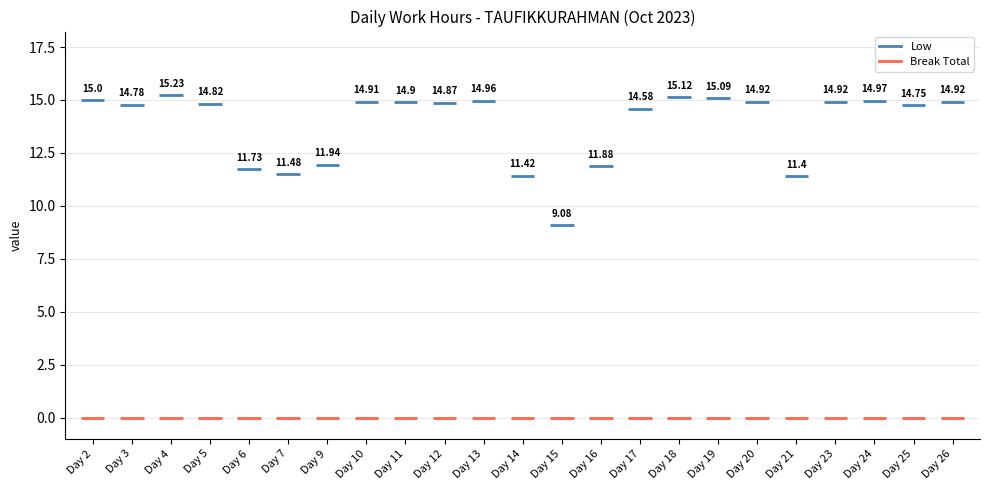

How many groups of bars are there?

23